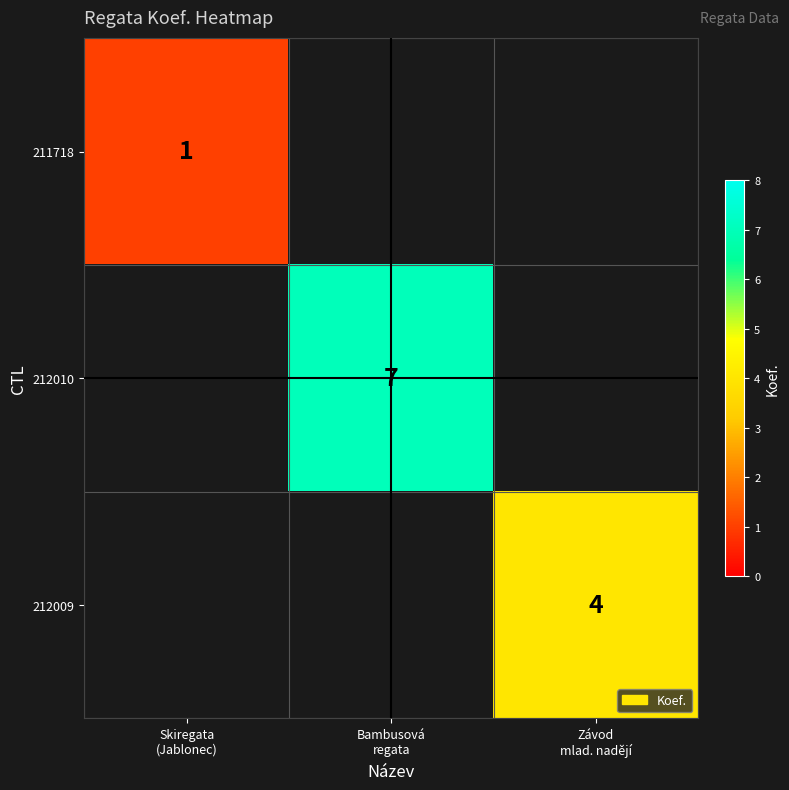

Is it true that 211718 equals 1.0 at Skiregata (Jablonec)?

True